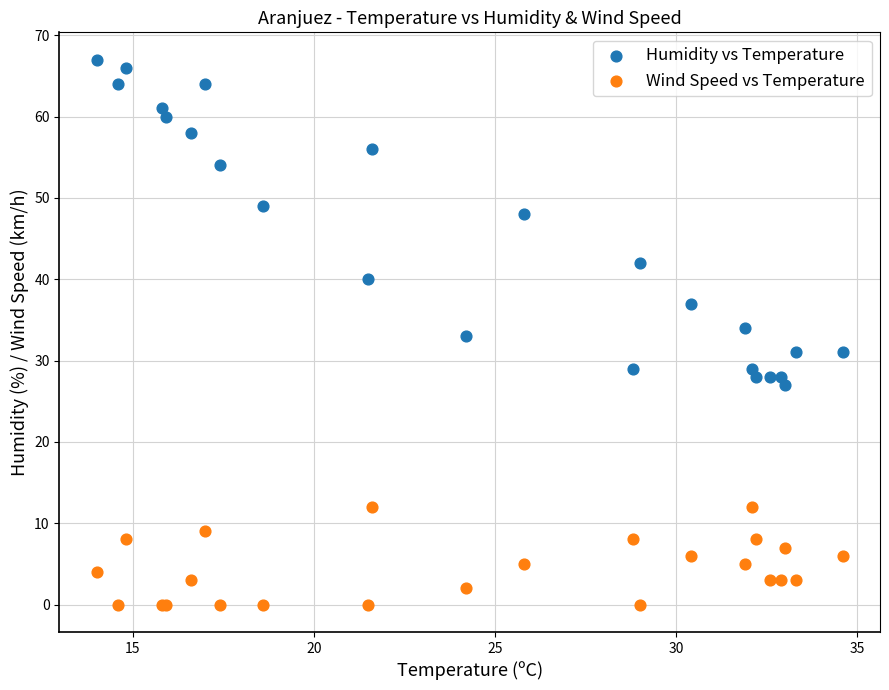

Which series has the widest spread of Y values?

Humidity vs Temperature